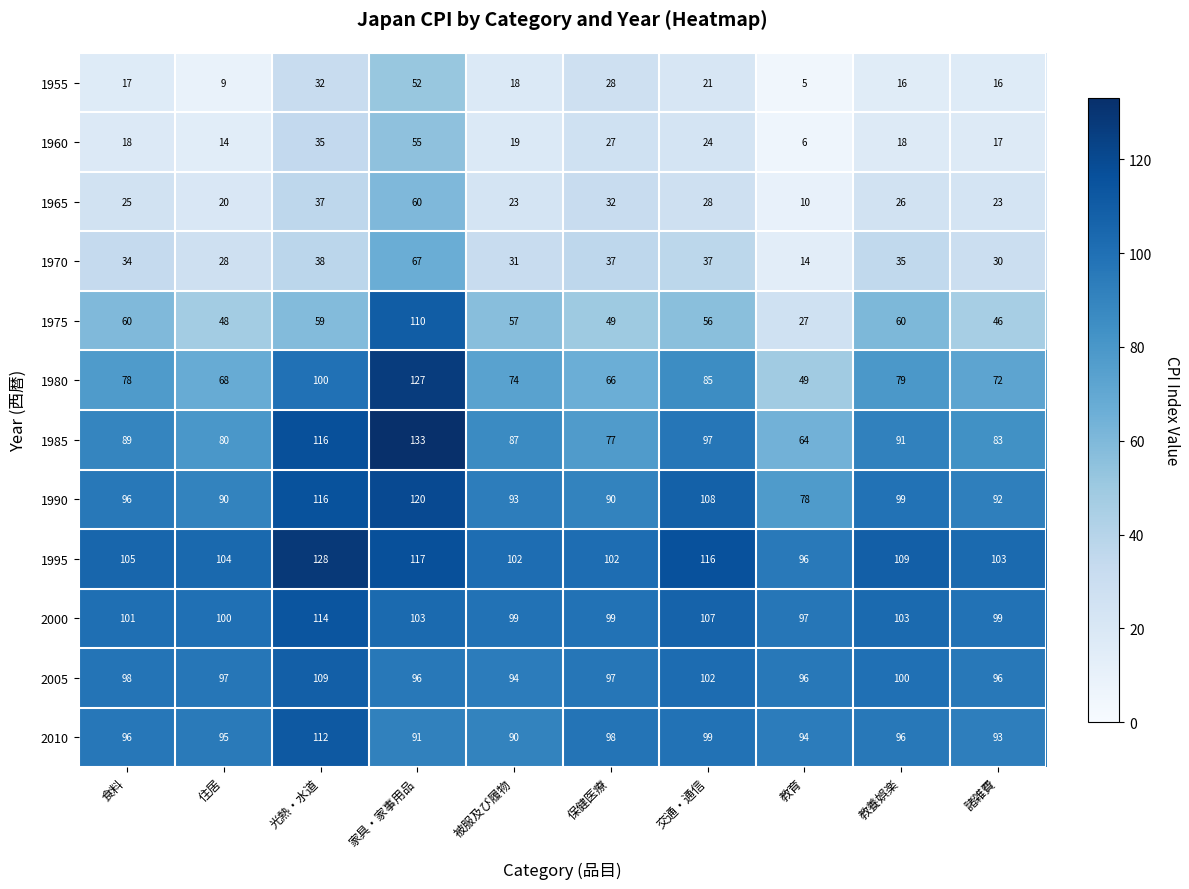

Which category has the highest value across all series?

家具・家事用品